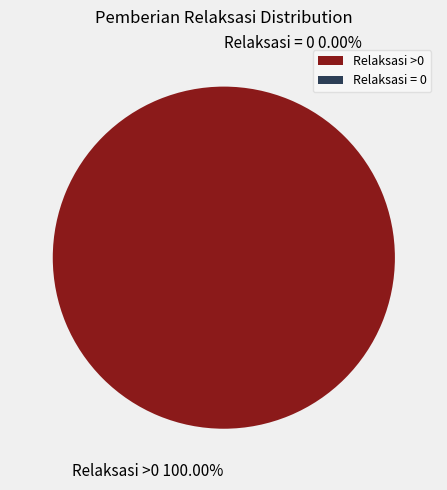

To the nearest percent, what is the difference between the largest and smallest slice percentages?

17%